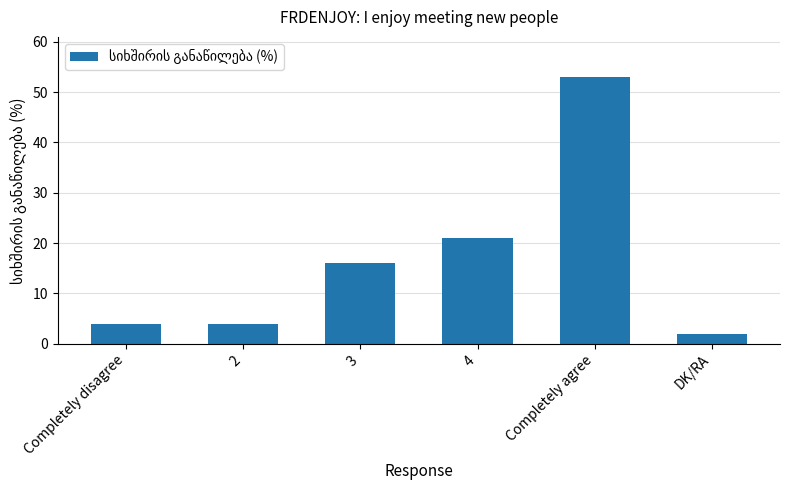

Which has a higher value, DK/RA or Completely disagree?

Completely disagree